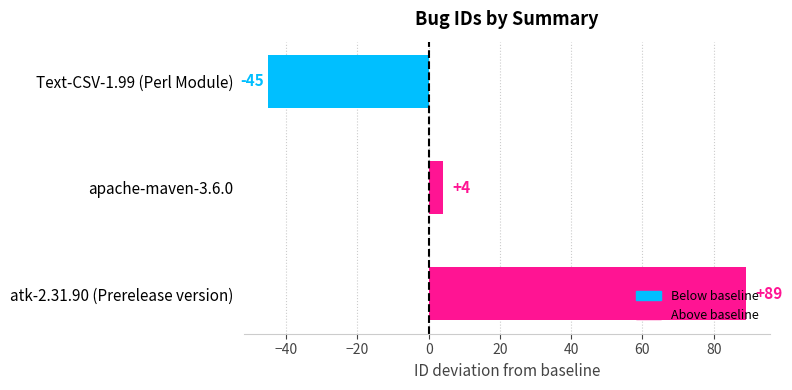

Which category has the highest value across all series?

atk-2.31.90 (Prerelease version)